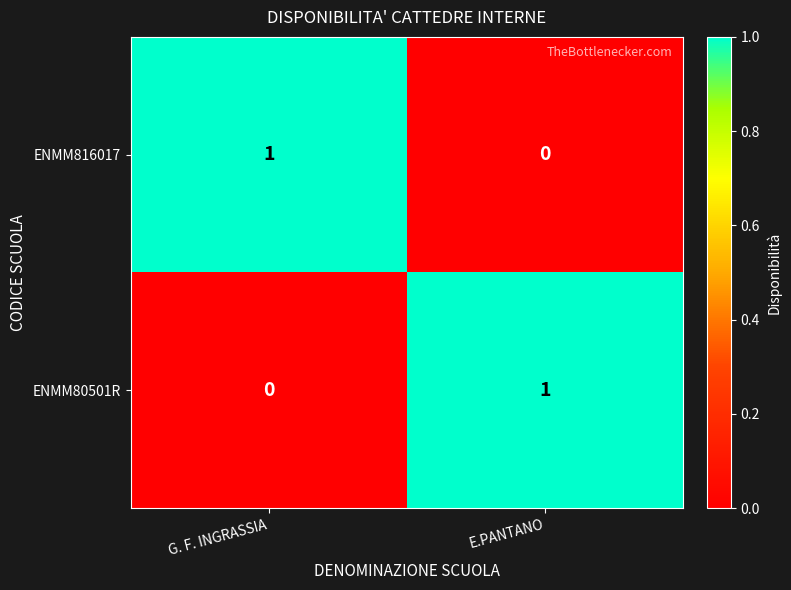

What is the maximum value shown in the chart?

1